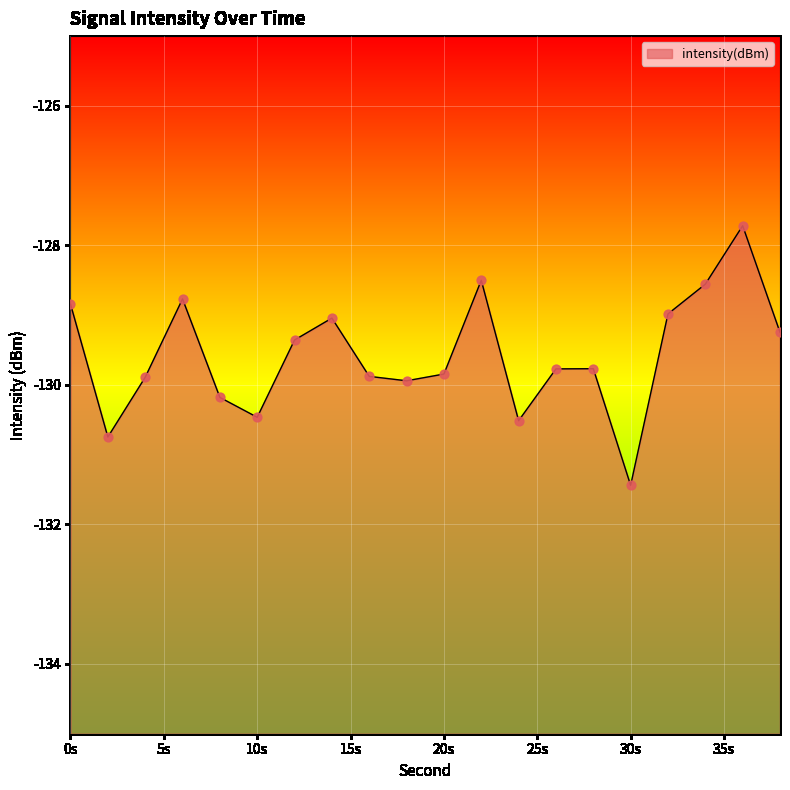

Which has a higher value, 2 or 10?

10